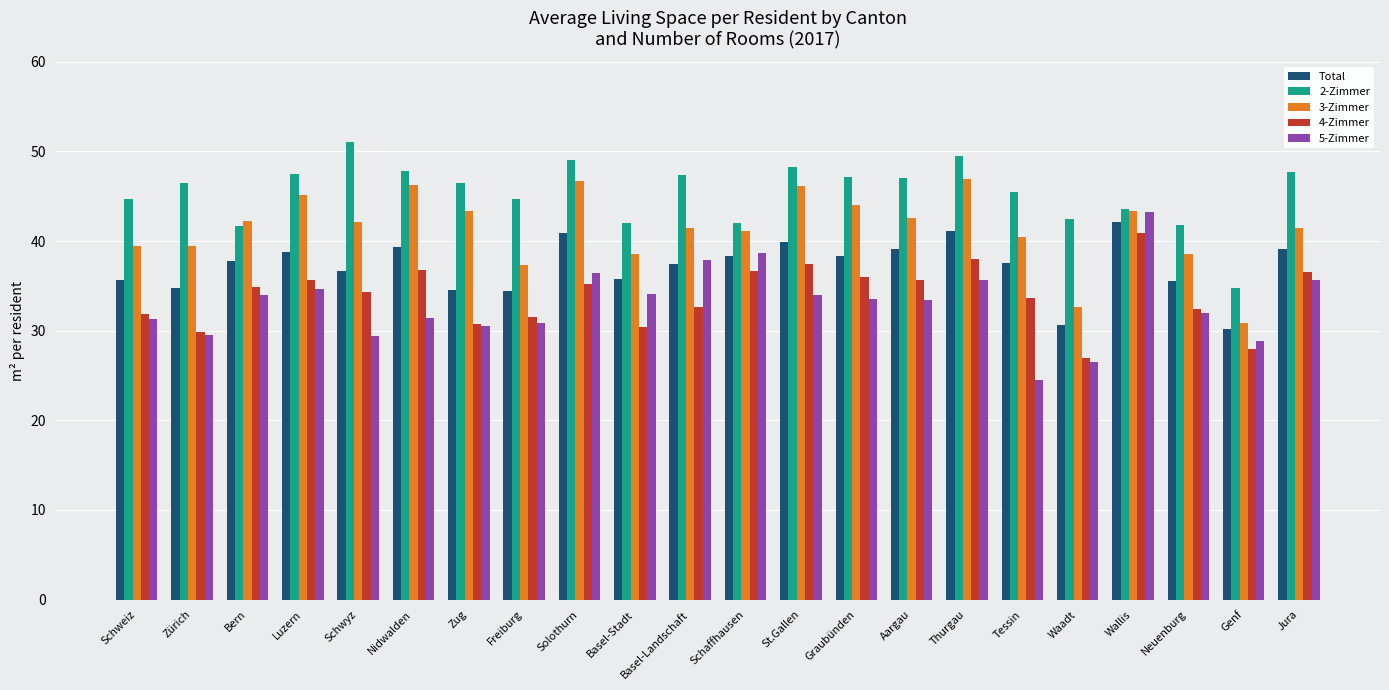

What is the approximate value of Total at Basel-Landschaft?

37.4